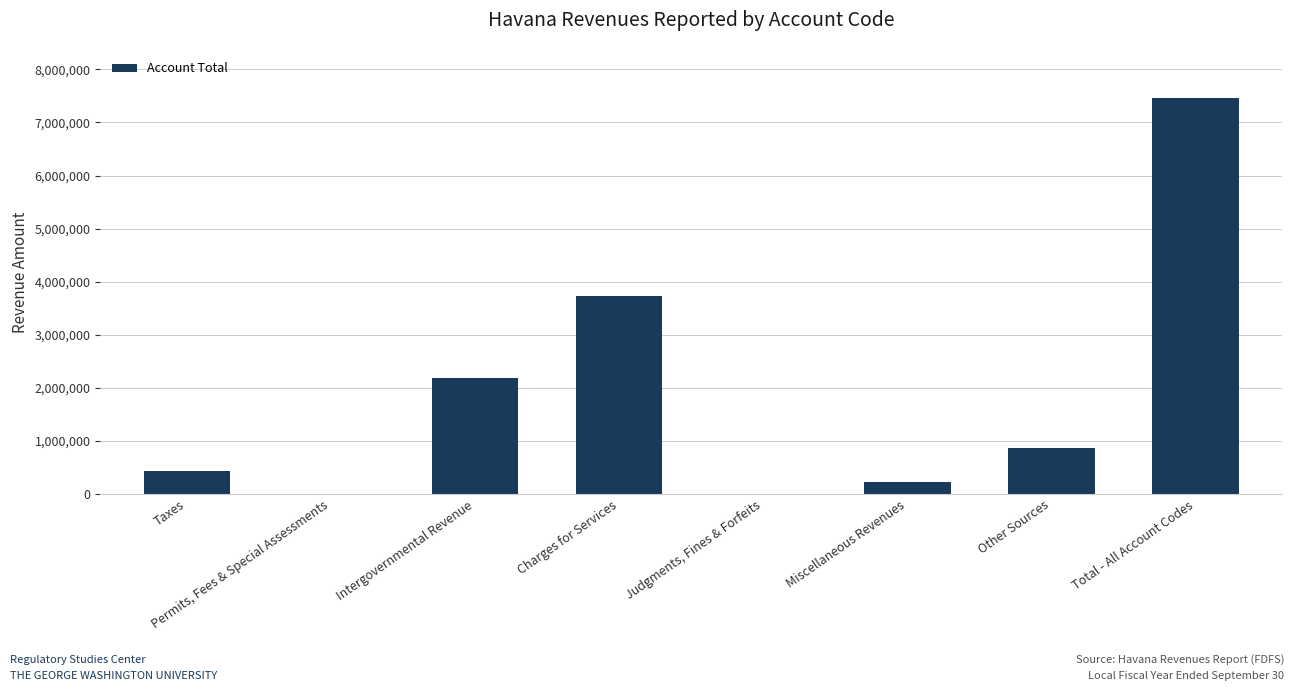

What is the maximum value shown in the chart?

7452077